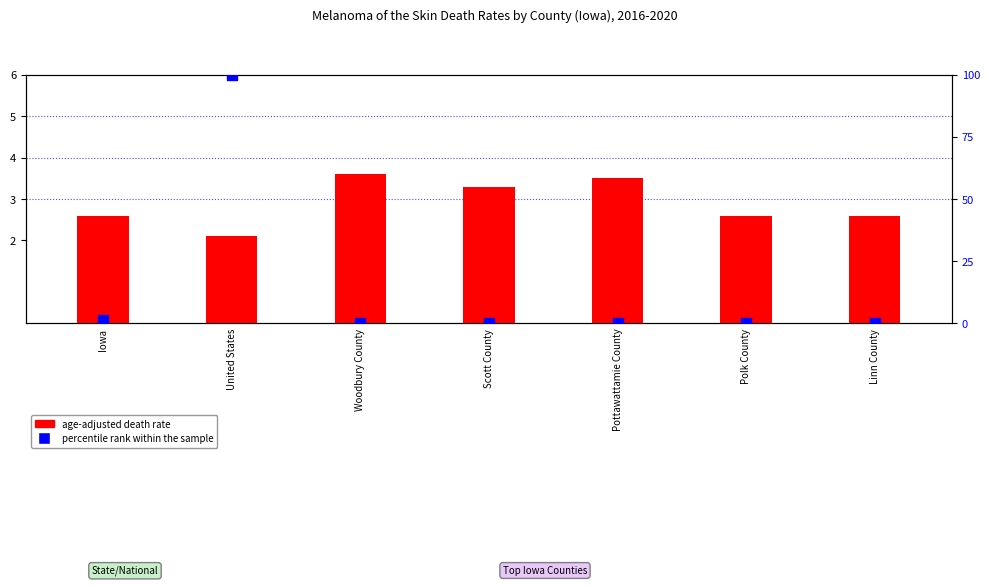

What are all the series names shown in the legend?

age-adjusted death rate, percentile rank within the sample